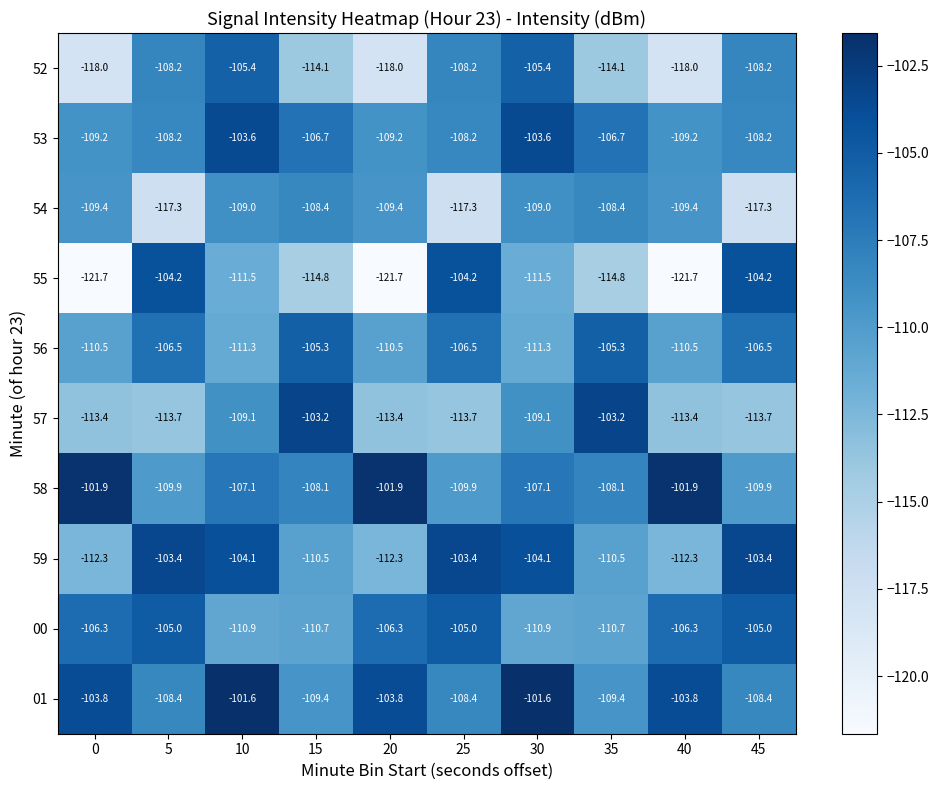

Between 0 and 15, which series saw the biggest shift?

57